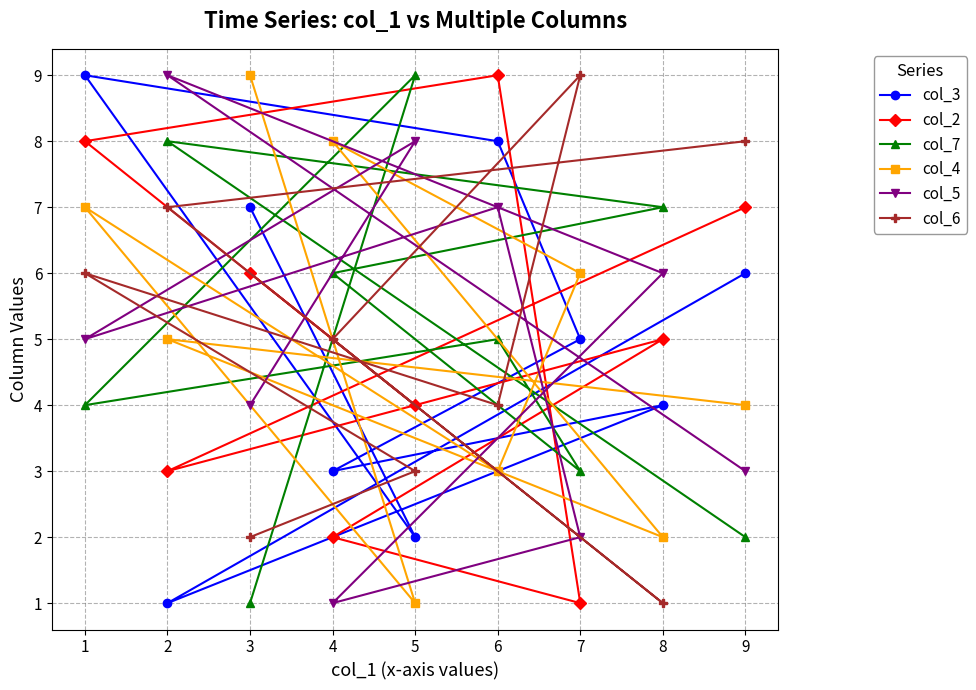

What is the value of the col_4 point at the 4th from the left?

8